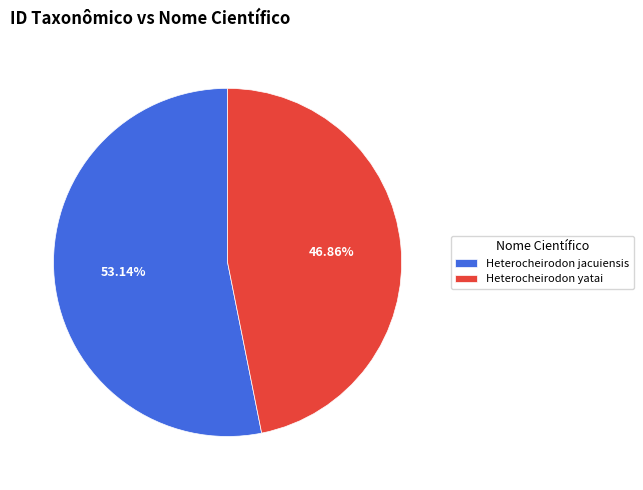

What is the majority slice?

Heterocheirodon jacuiensis